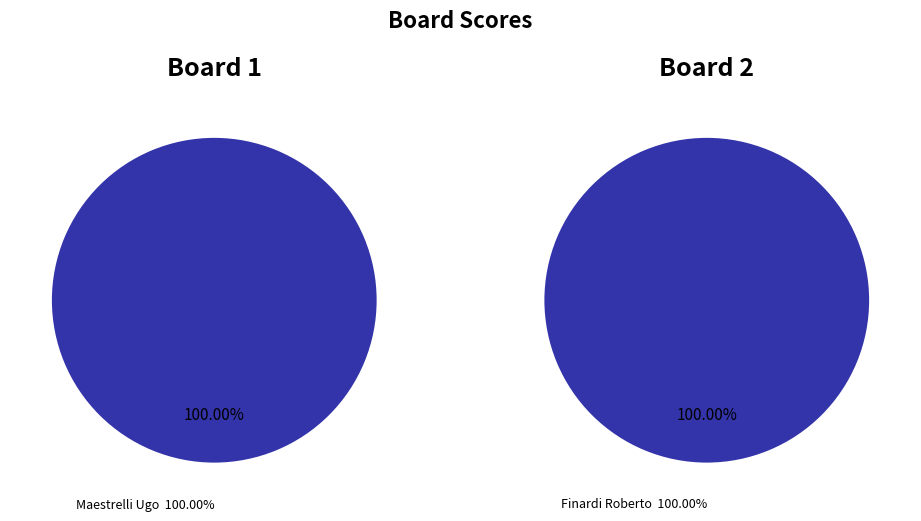

Does Board 2 represent more than half of the total?

Yes